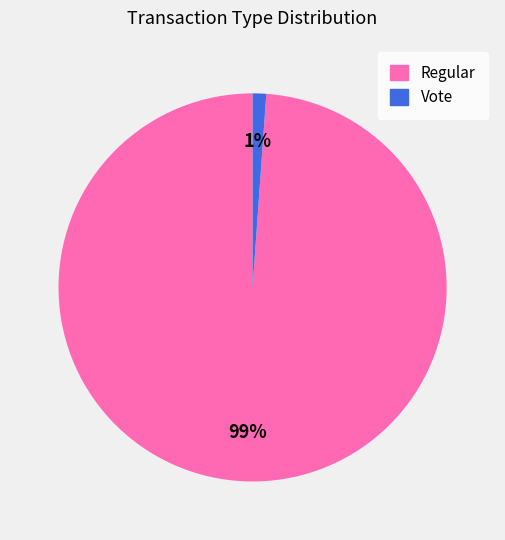

Combined, do Vote and Regular account for over 50%?

Yes